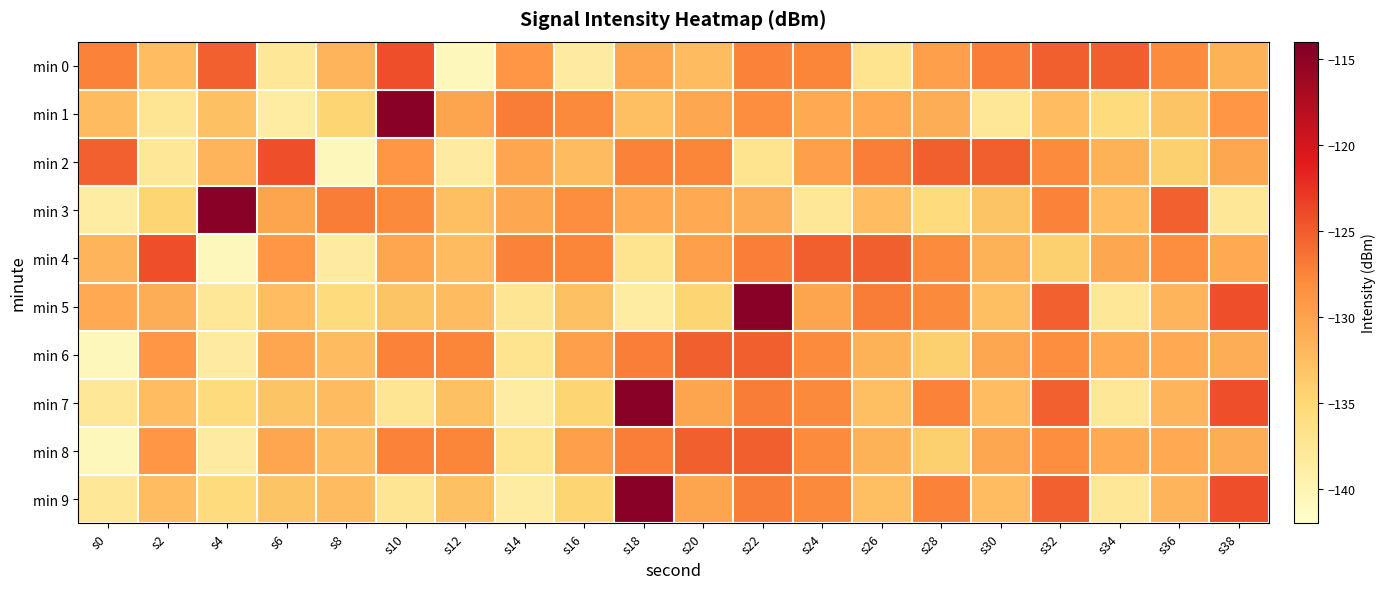

Which series has the largest range (max minus min)?

min 1